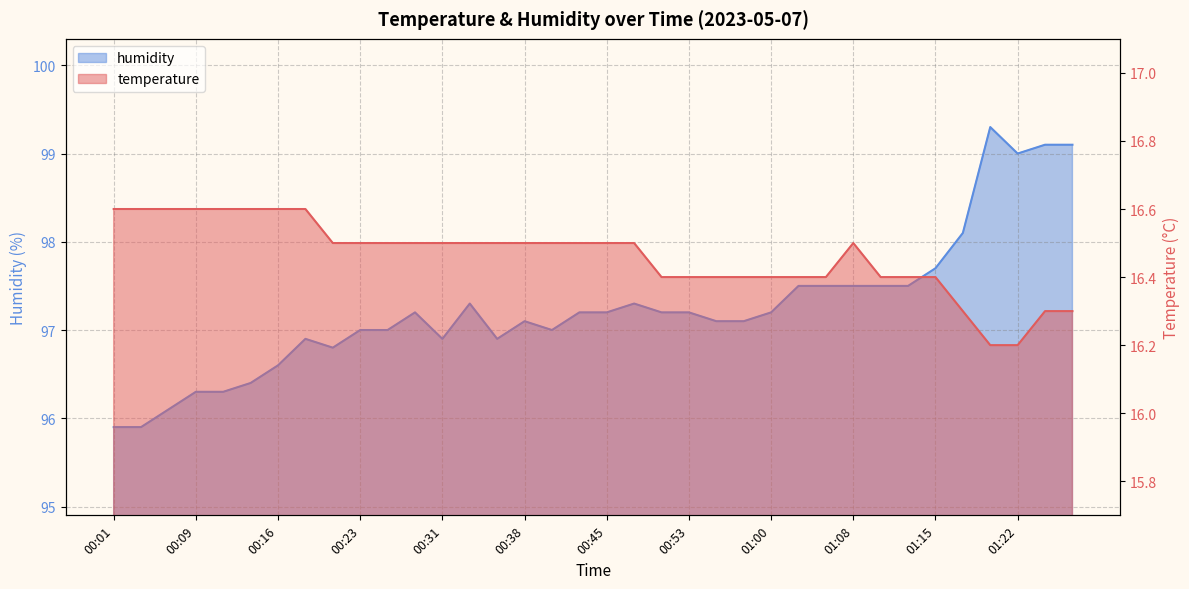

At how many categories does at least one series exceed 49?

36